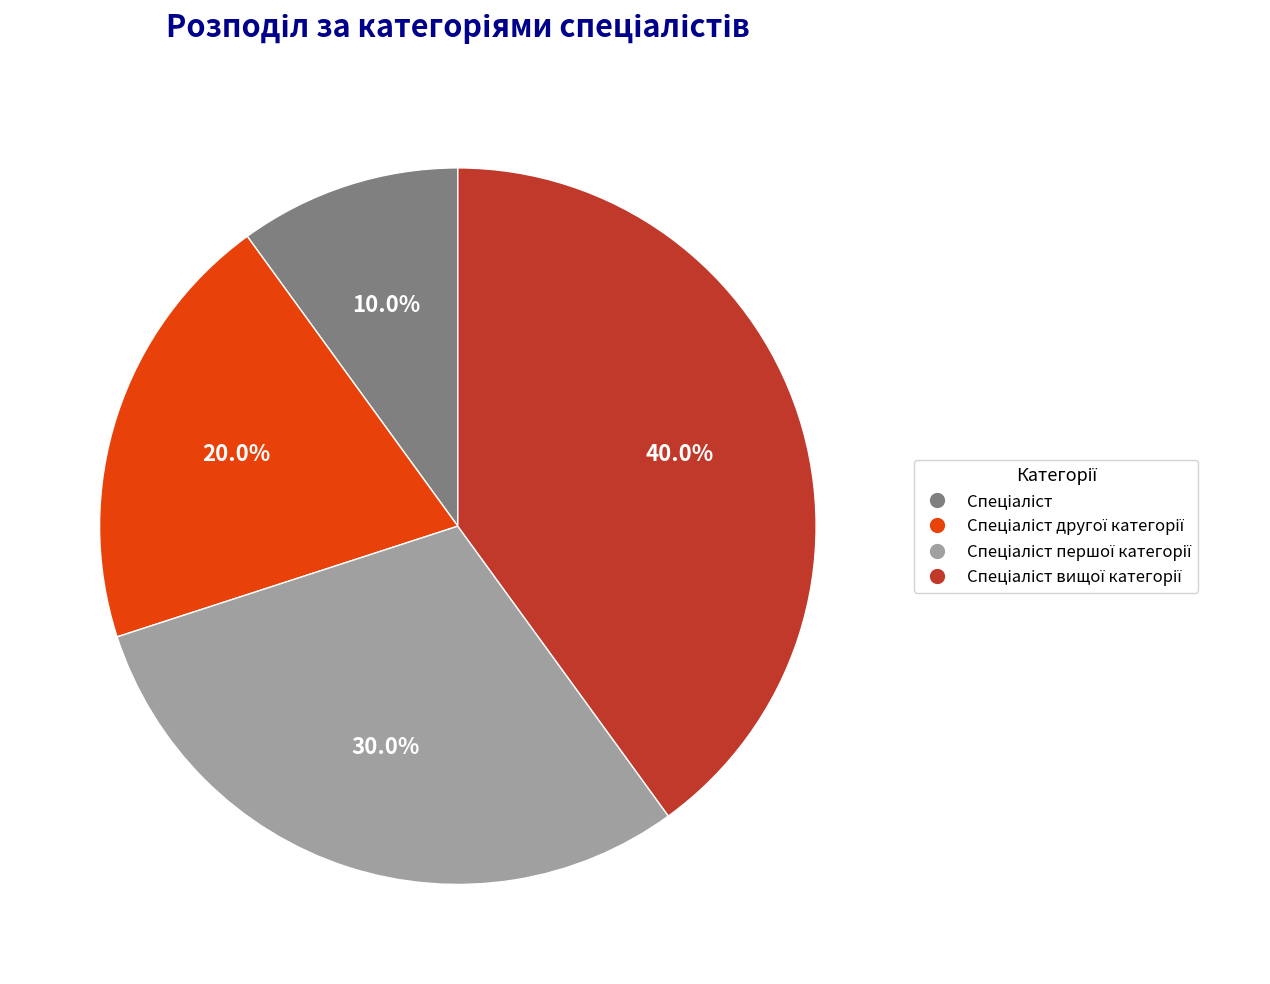

Is there a majority slice in this chart?

No